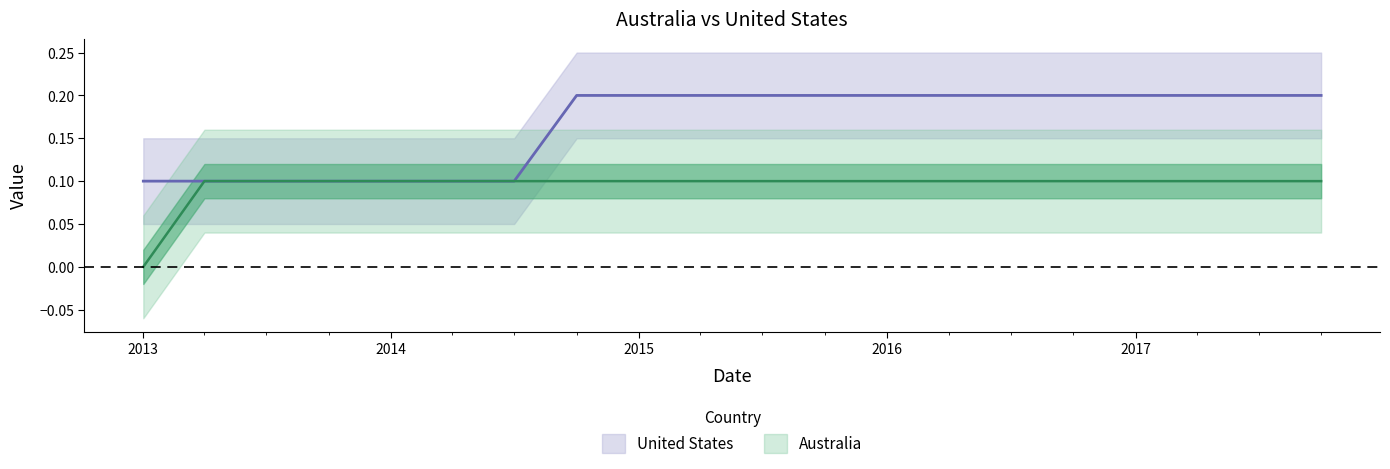

The value of United States at 2017-10-01 is 0.3. True or false?

False